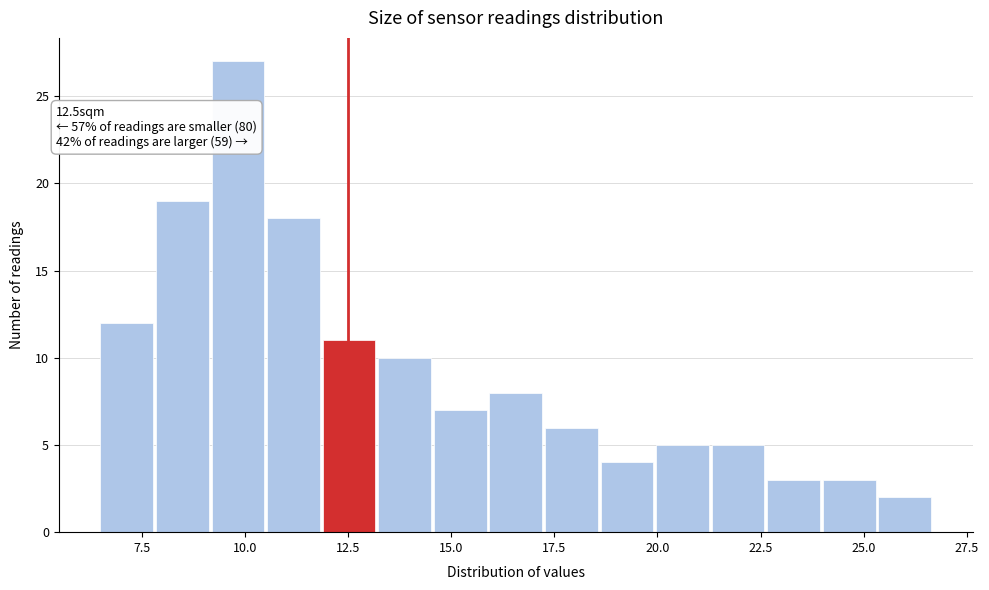

Around what value on the x-axis is the tallest bar? Give the approximate position of its centre, as read against the axis.

10.0